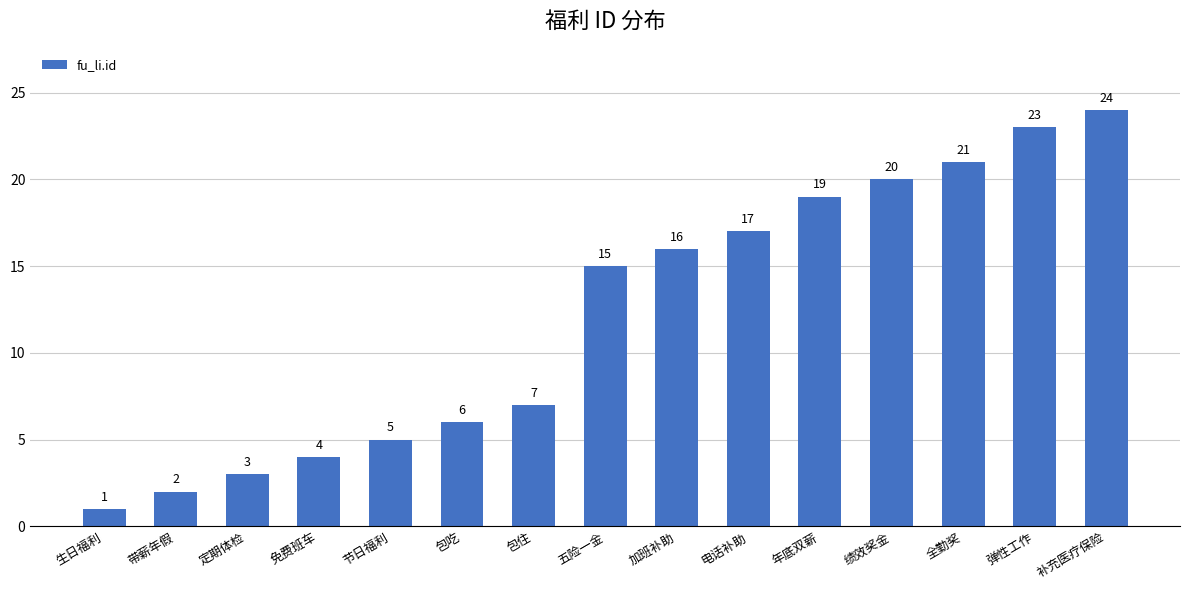

Which has a higher value, 带薪年假 or 五险一金?

五险一金